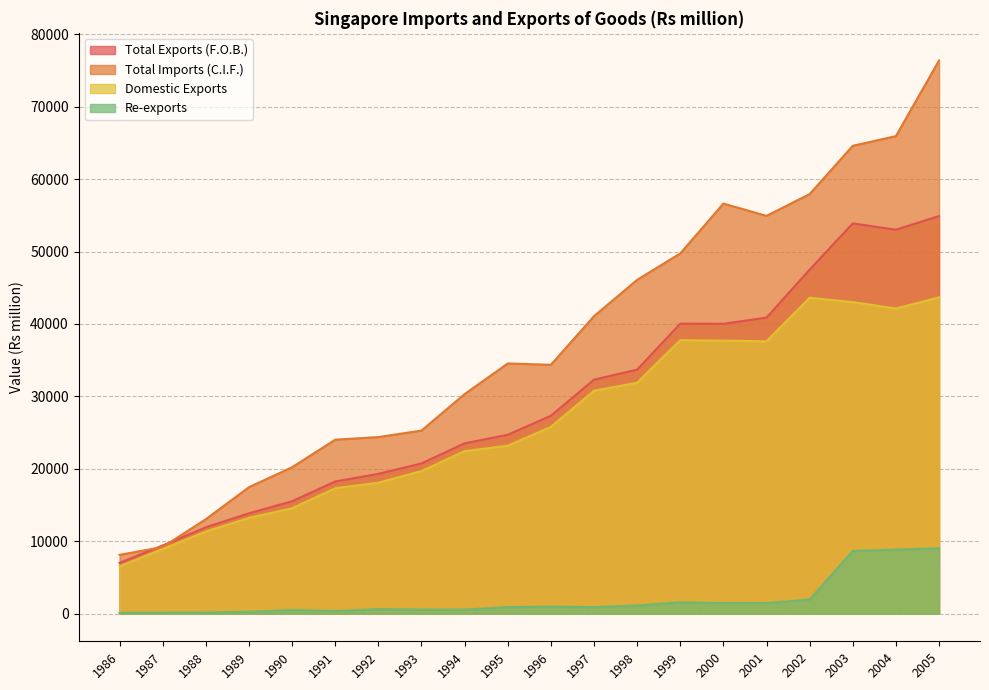

Which series has the largest range (max minus min)?

Total Imports (C.I.F.)